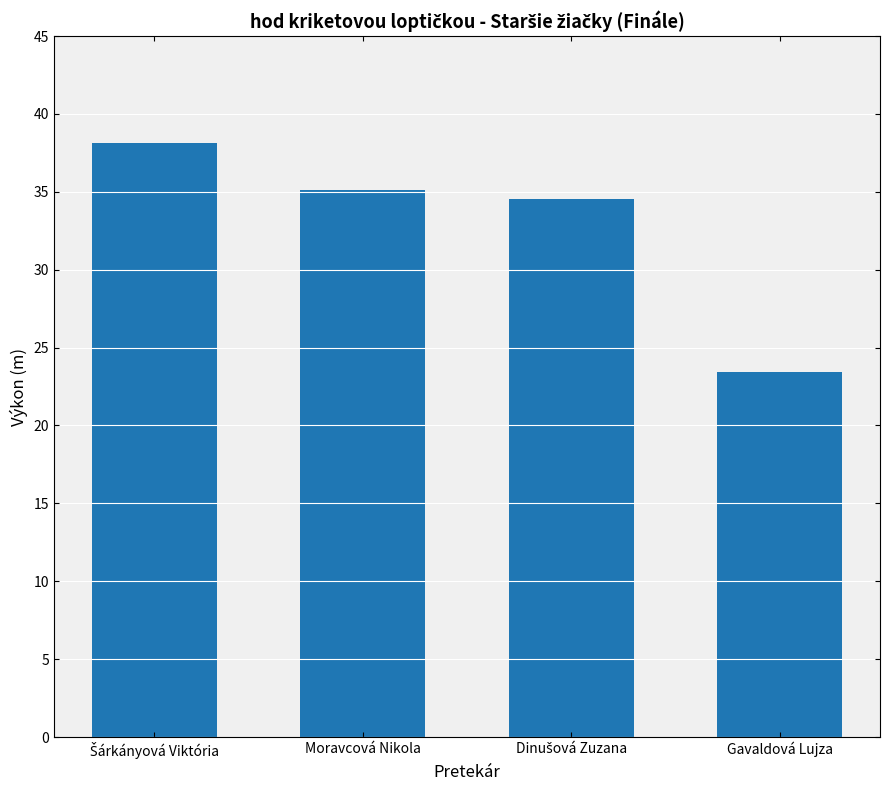

What is the ratio of the value at Moravcová Nikola to the value at Gavaldová Lujza?

1.5